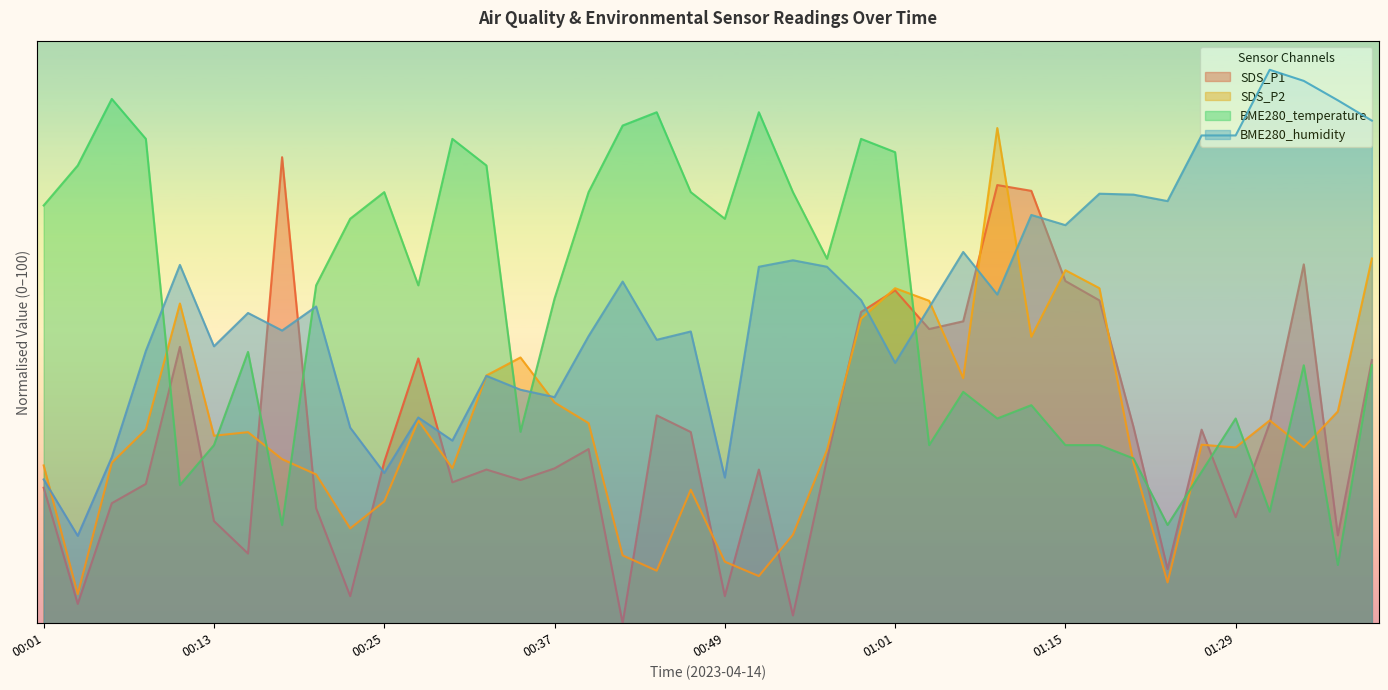

What value does the BME280_humidity series have at 00:03?

15.0